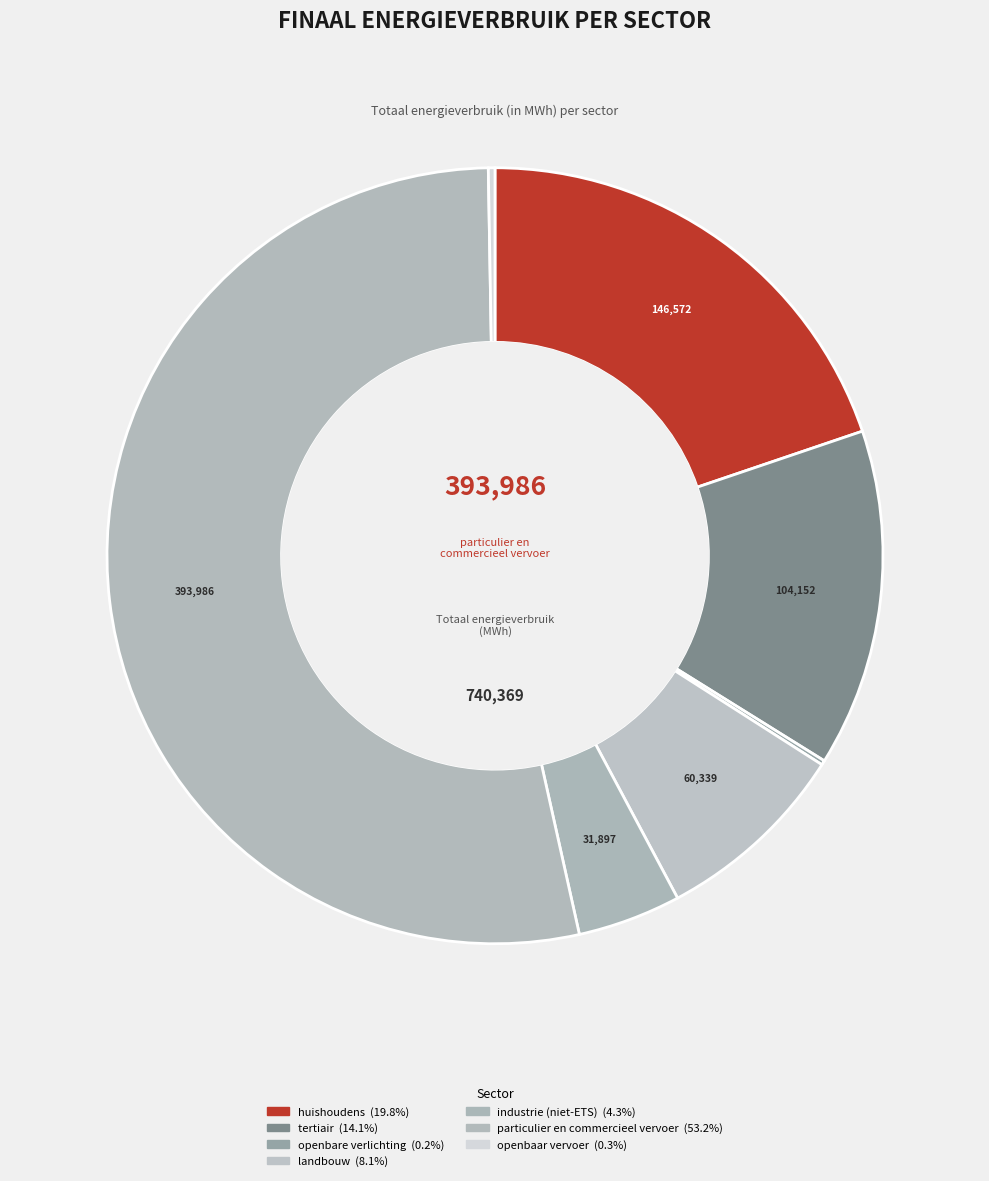

Rank the categories by value from highest to lowest.

particulier en commercieel vervoer, huishoudens, tertiair, landbouw, industrie (niet-ETS), openbaar vervoer, openbare verlichting